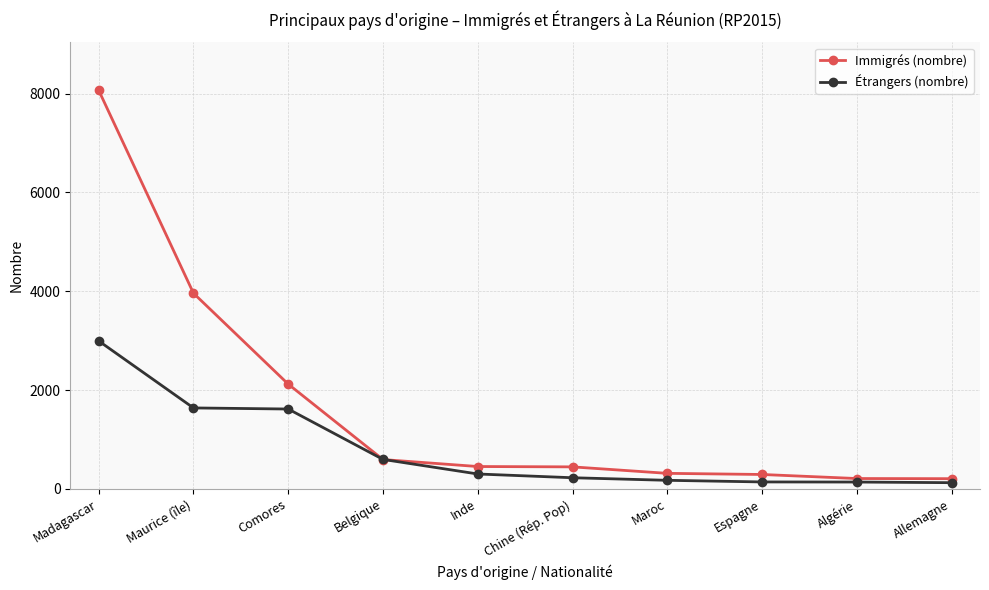

Which series has the largest range (max minus min)?

Immigrés (nombre)